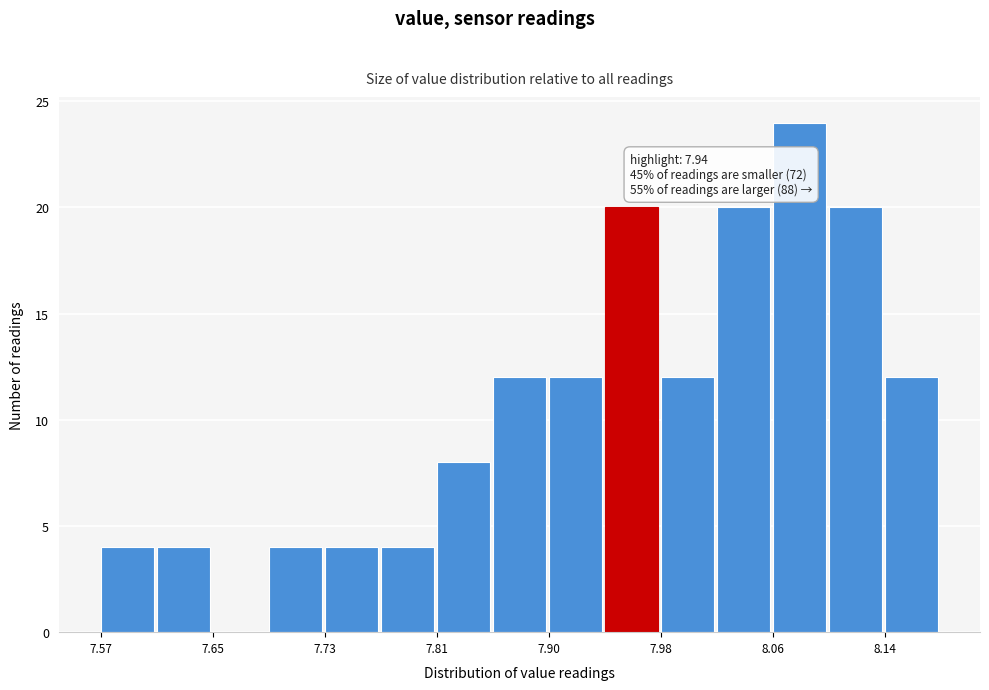

Which range on the x-axis has the tallest bar?

8.06 to 8.10